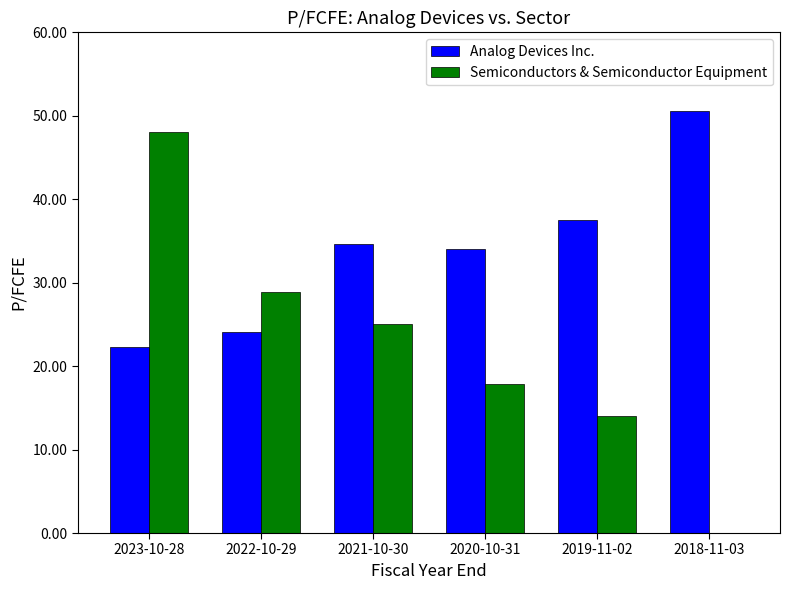

At which category does the chart reach its peak across all series?

2018-11-03